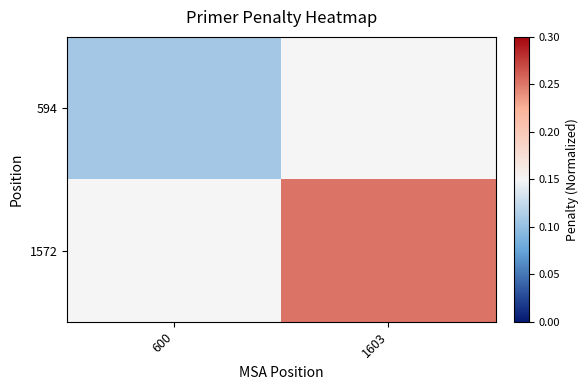

At which category does the chart reach its minimum across all series?

600